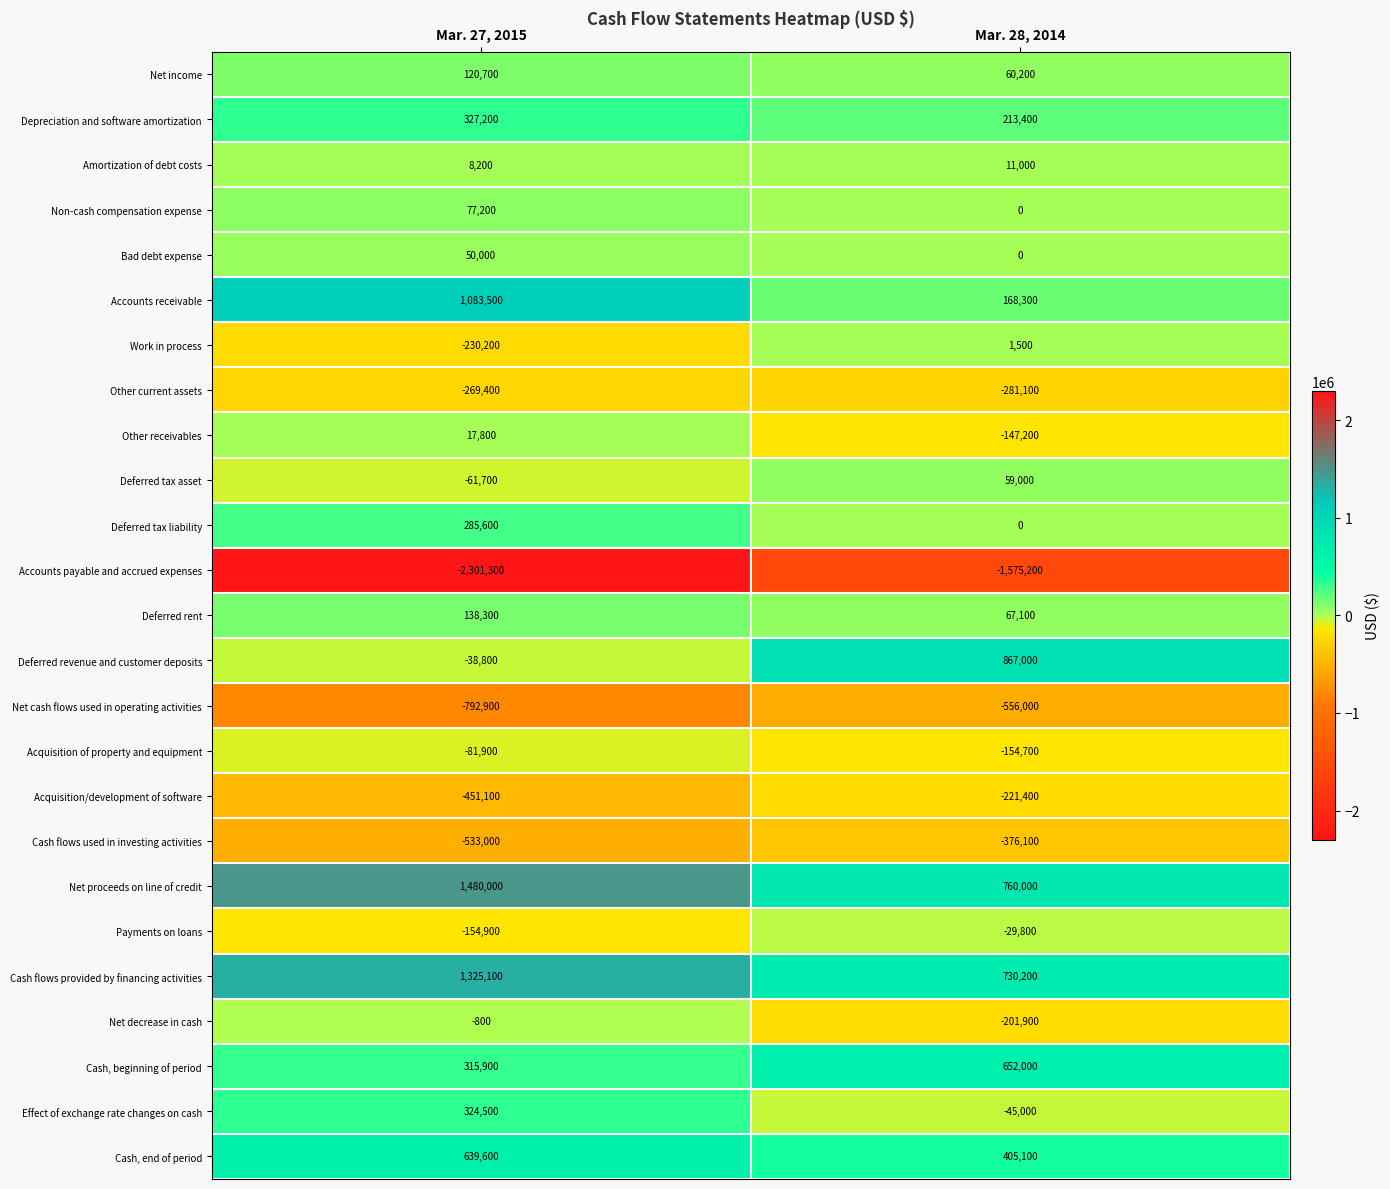

Count the number of categories in the chart.

2